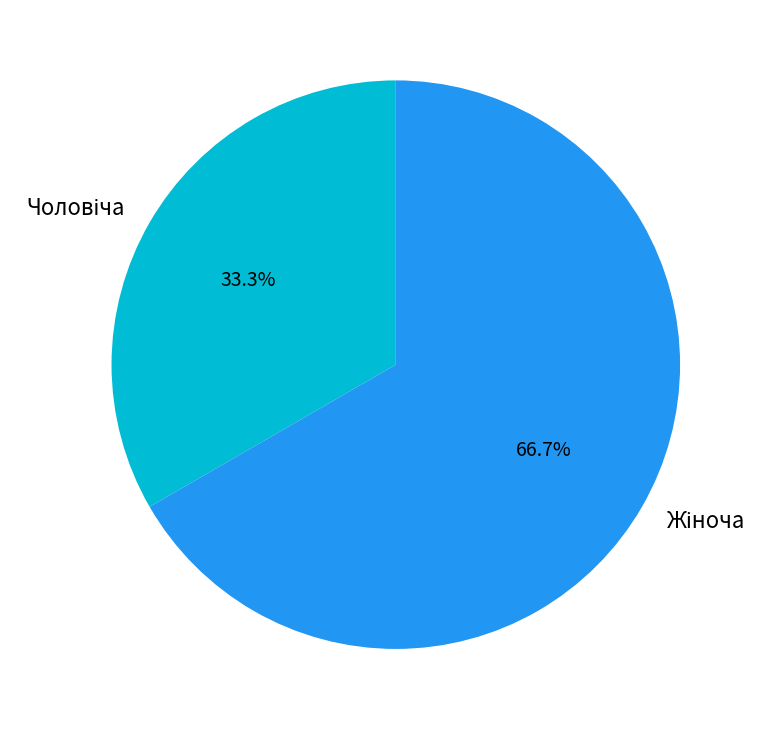

To the nearest percent, what is the average slice percentage?

50%